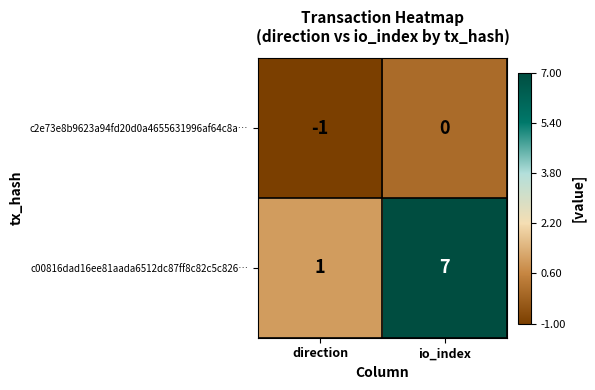

What is the greatest value displayed?

7